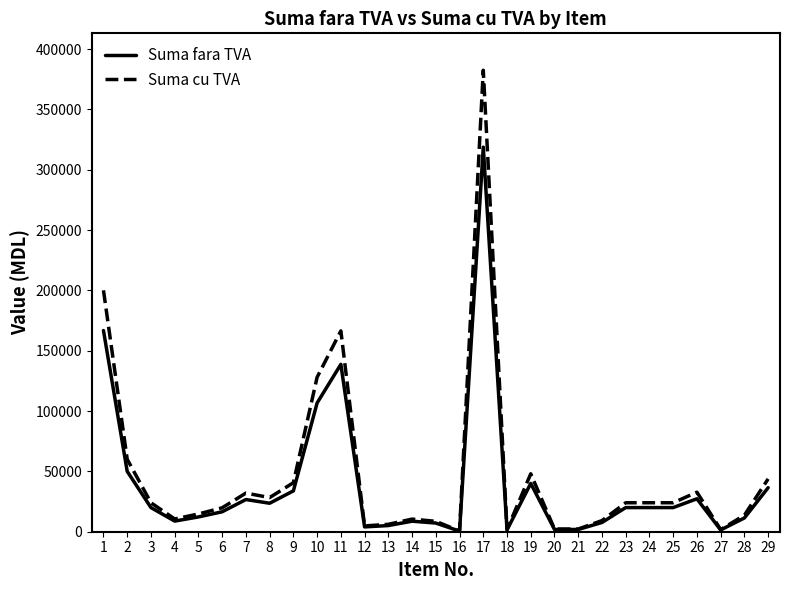

Rank the series by their maximum value, from lowest to highest.

Suma fara TVA, Suma cu TVA